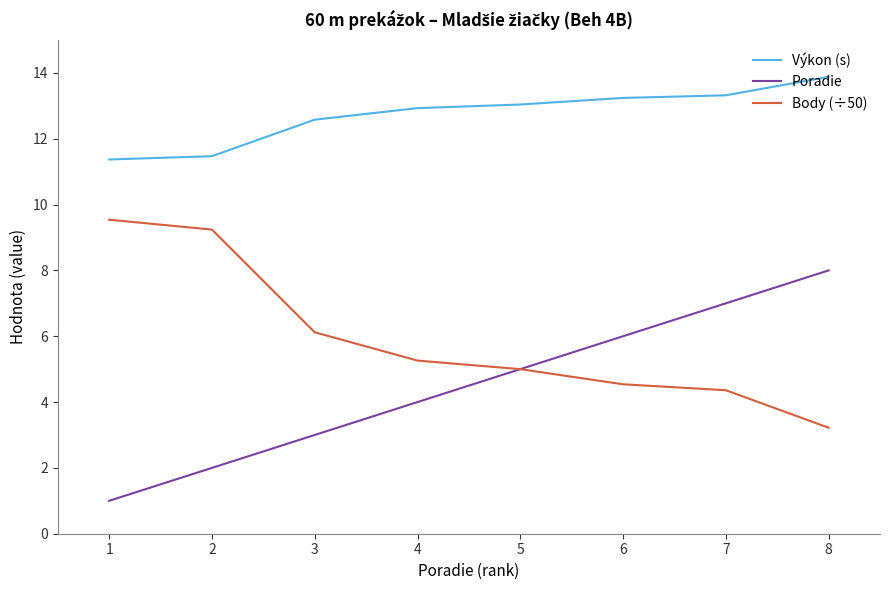

Reading left to right, list all the values displayed in this chart.

Výkon (s): 1=11.4	2=11.5	3=12.6	4=12.9	5=13.0	6=13.2	7=13.3	8=13.9
Poradie: 1=1.0	2=2.0	3=3.0	4=4.0	5=5.0	6=6.0	7=7.0	8=8.0
Body (÷50): 1=9.5	2=9.2	3=6.1	4=5.3	5=5.0	6=4.5	7=4.4	8=3.2